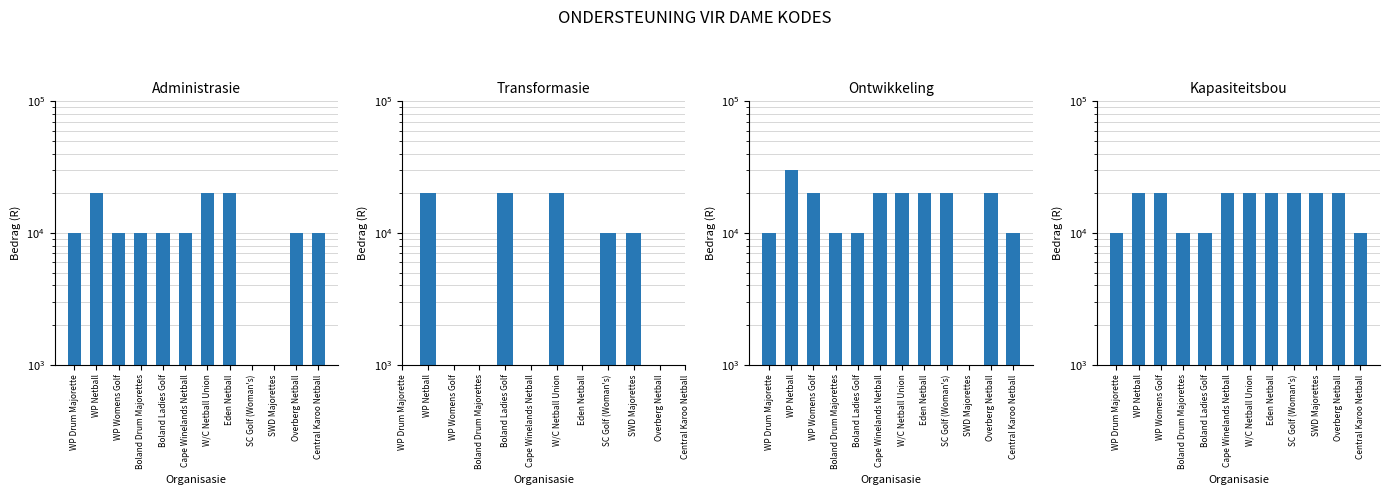

What is the difference between the maximum and minimum values in the Ontwikkeling series?

20000.0